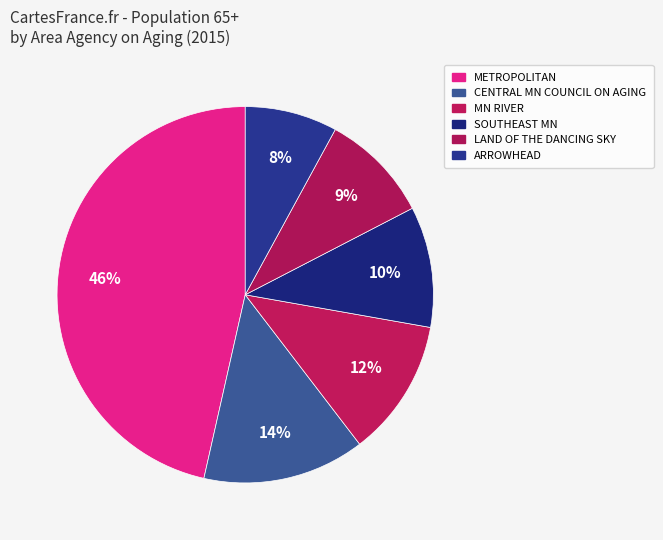

How many segments does this pie chart have?

6